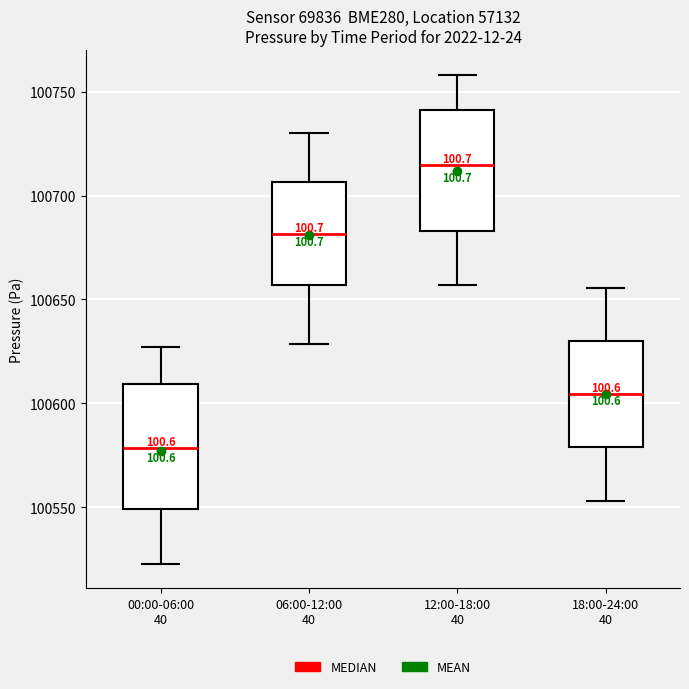

Which box's median line is the lowest?

00:00-06:00 40